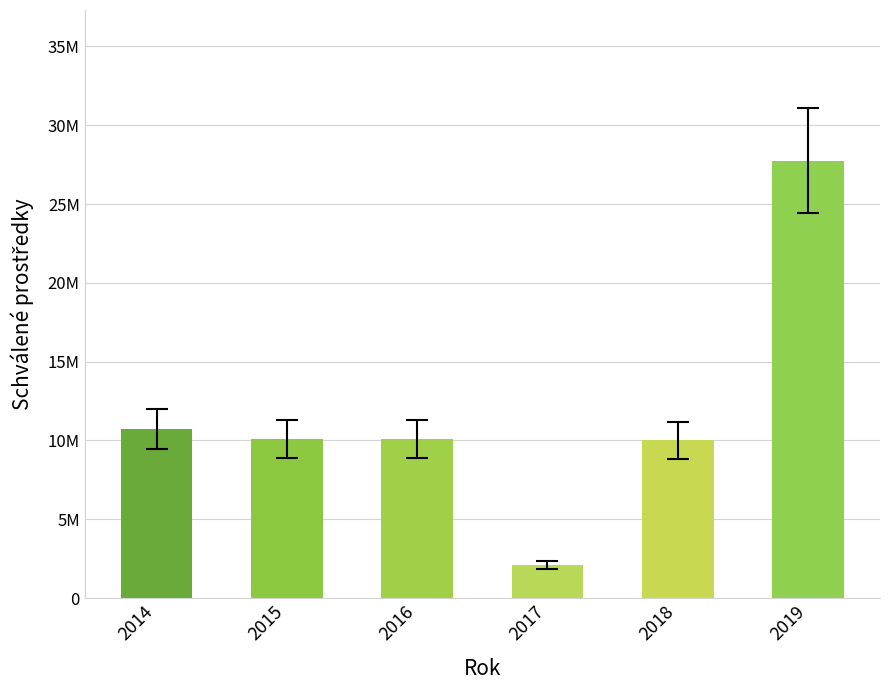

What is the minimum value shown in the chart?

2089800.0